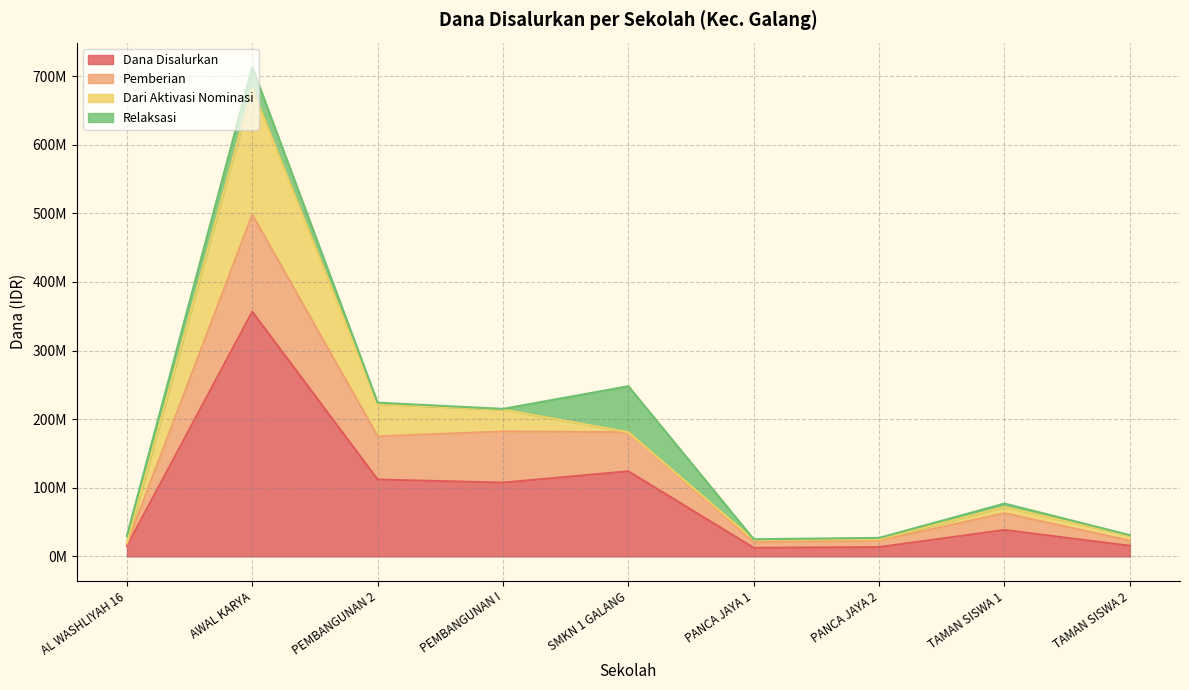

Does the chart have visible grid lines?

Yes